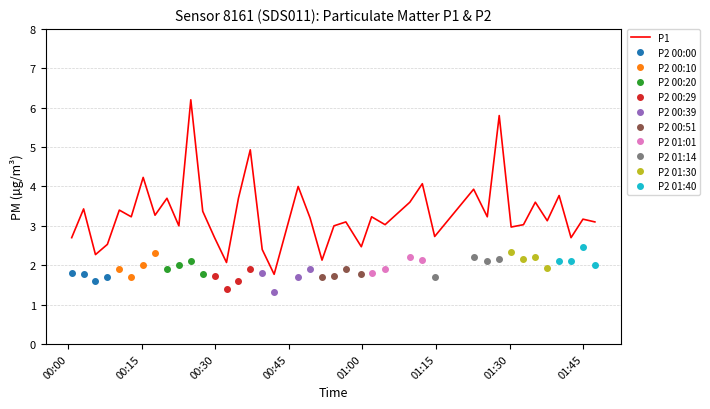

How many interior local valleys (lower than both neighbors) does the data have?

14